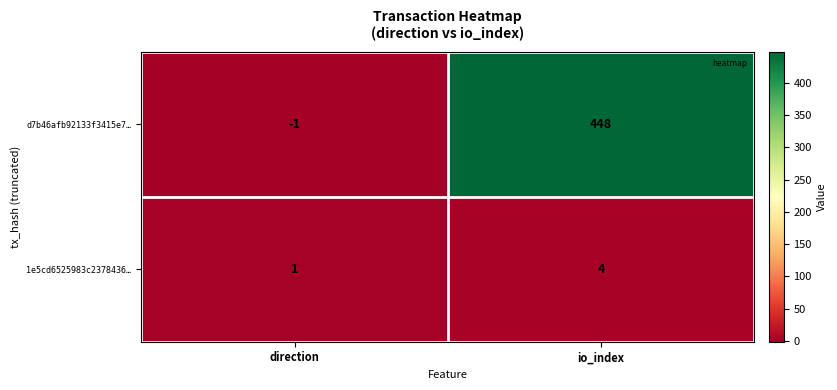

Is the value of d7b46afb92133f3415e7… at io_index greater than the value of 1e5cd6525983c2378436… at direction?

Yes